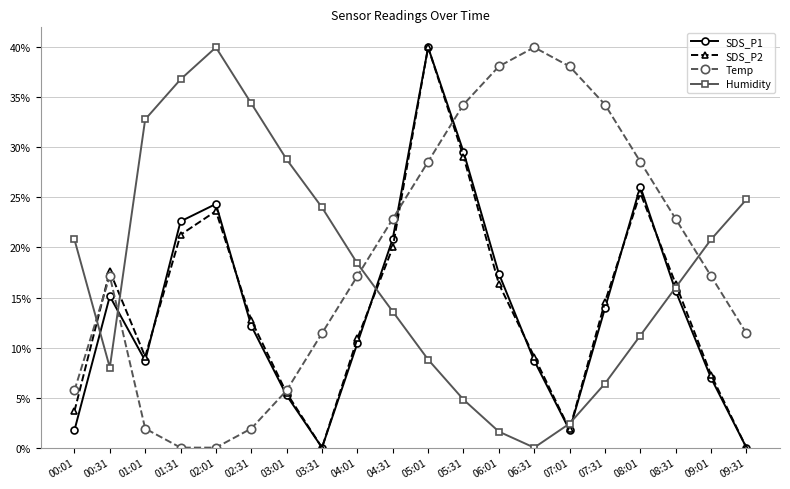

How many data points does each series have?

20